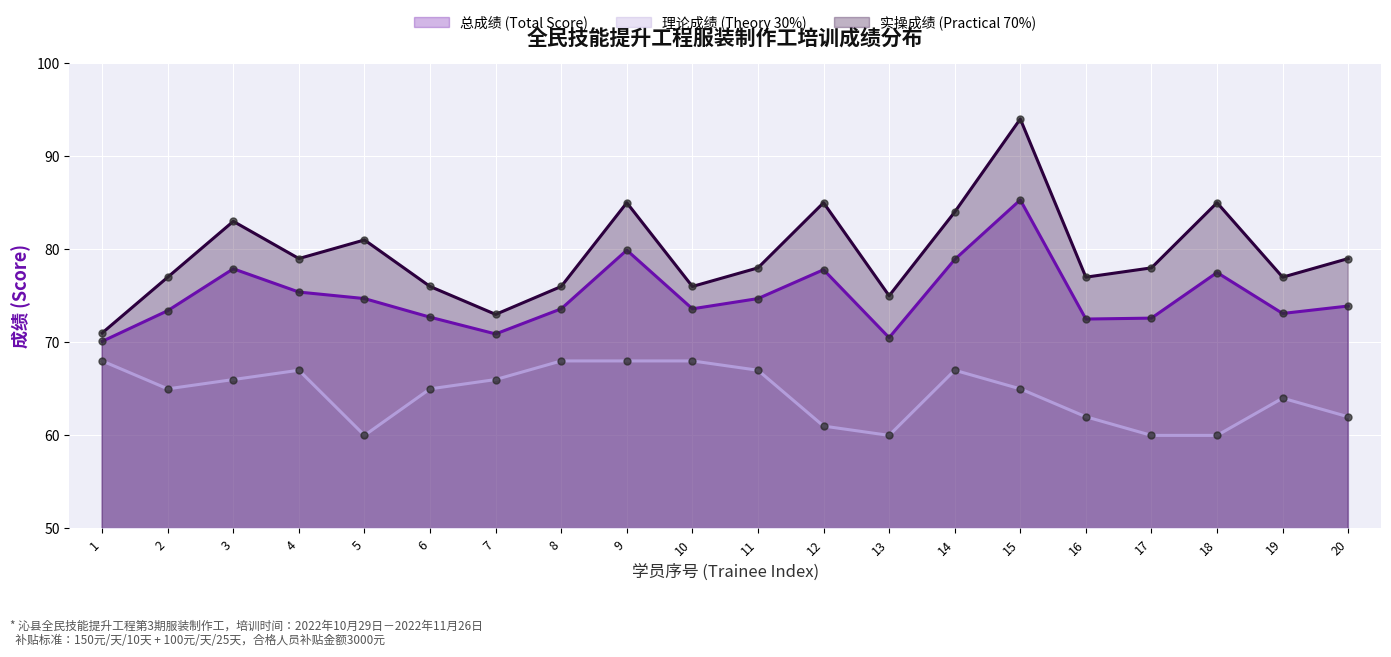

Which series reaches the maximum Y coordinate?

实操成绩 (Practical 70%)